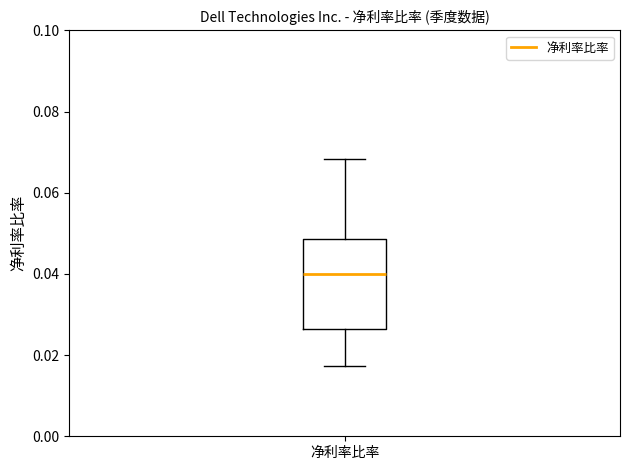

Read this box plot against the y-axis: the position of the median line, the range covered by the box, and the ends of both whiskers. The values are not printed on the chart, so give them approximately, as read against the axis.

median 0.040, box 0.026 to 0.048, whiskers 0.018 to 0.068